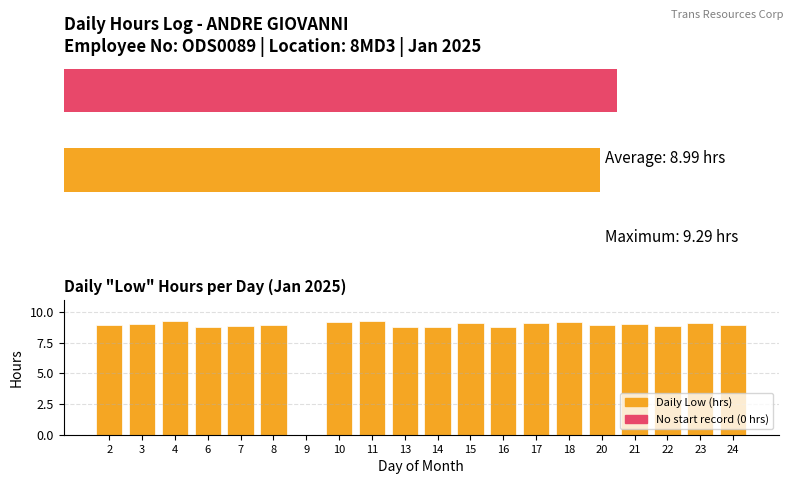

Where is the data nearest to the value 4?

9